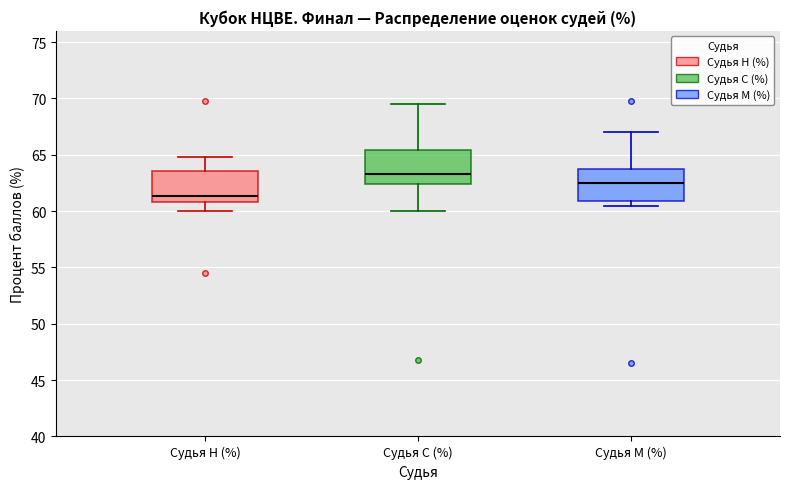

Reading left to right, read every box against the y-axis: the position of its median line, the range the box covers, and the ends of its whiskers. The values are not printed on the chart, so give them approximately, as read against the axis.

Судья Н (%): median 61.5, box 61.0 to 63.5, whiskers 60.0 to 65.0
Судья С (%): median 63.5, box 62.5 to 65.5, whiskers 60.0 to 69.5
Судья М (%): median 62.5, box 61.0 to 64.0, whiskers 60.5 to 67.0